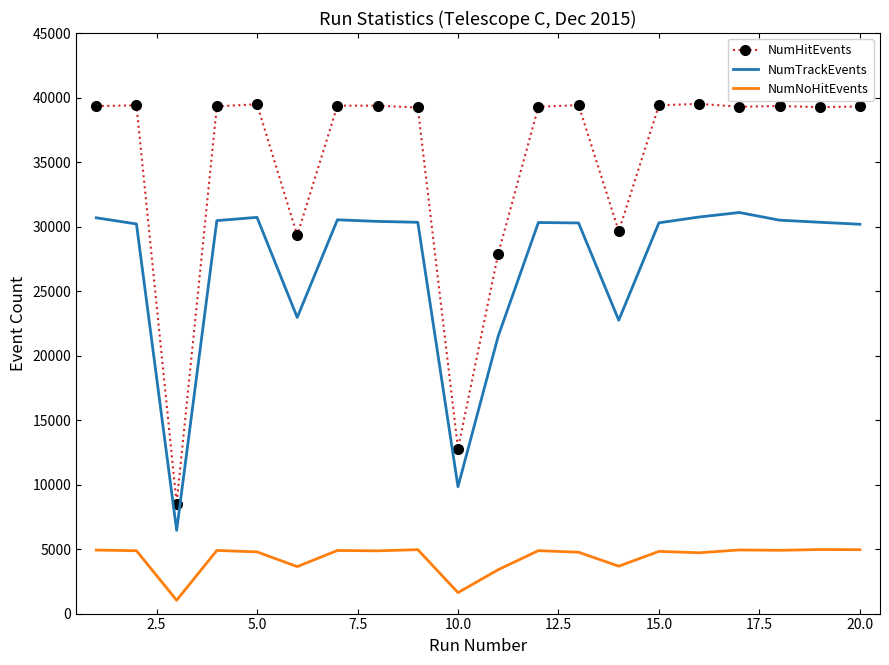

What is the smallest value displayed?

1032